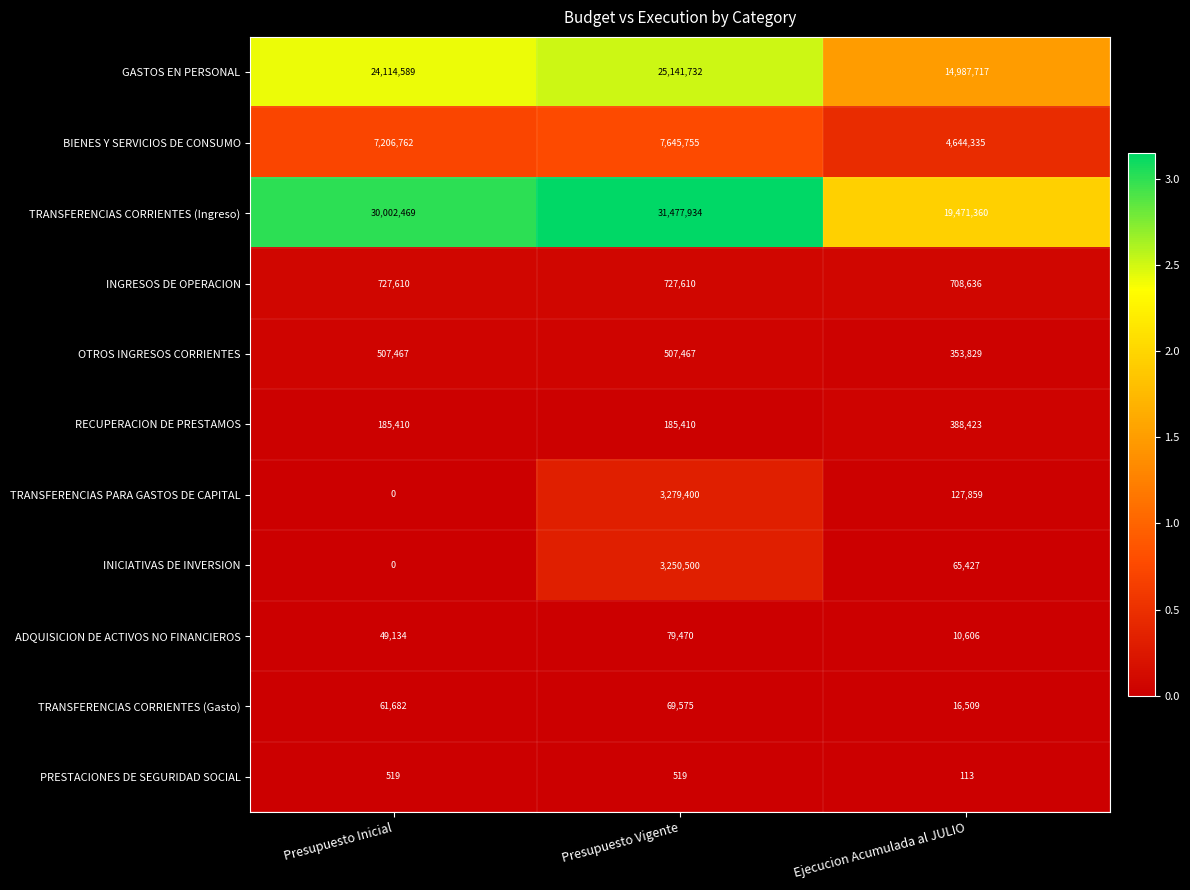

What is the greatest value displayed?

31477934